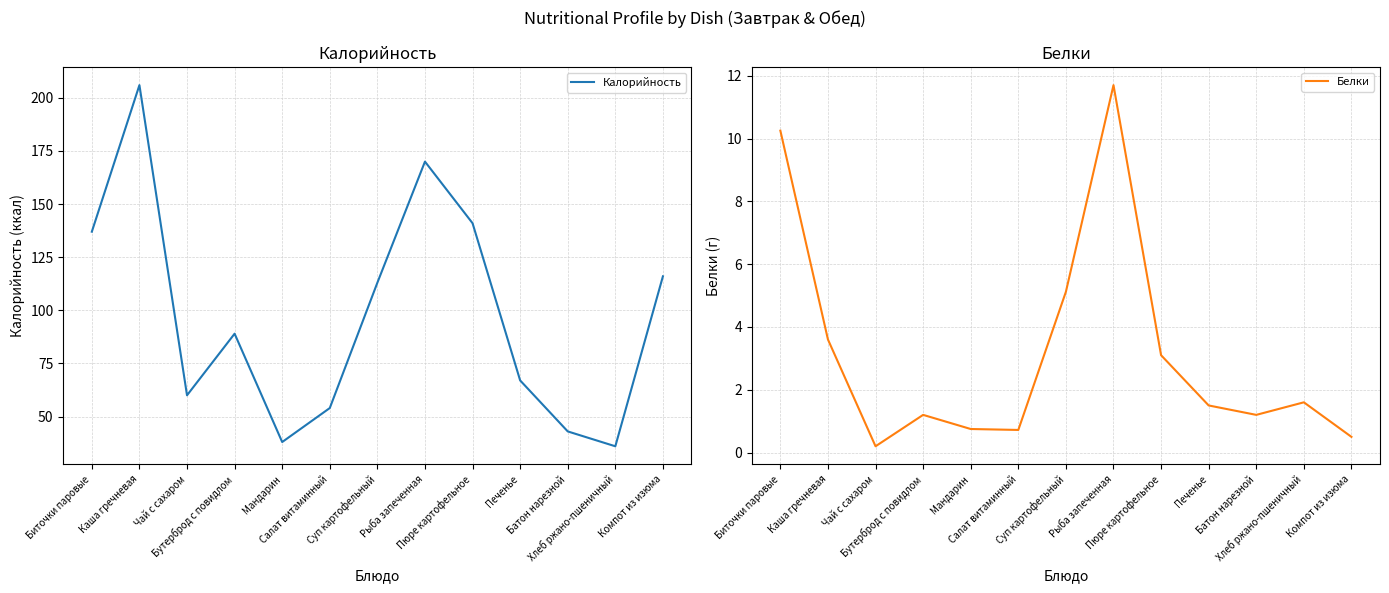

Which series changed the most between Пюре картофельное and Хлеб ржано-пшеничный?

Калорийность